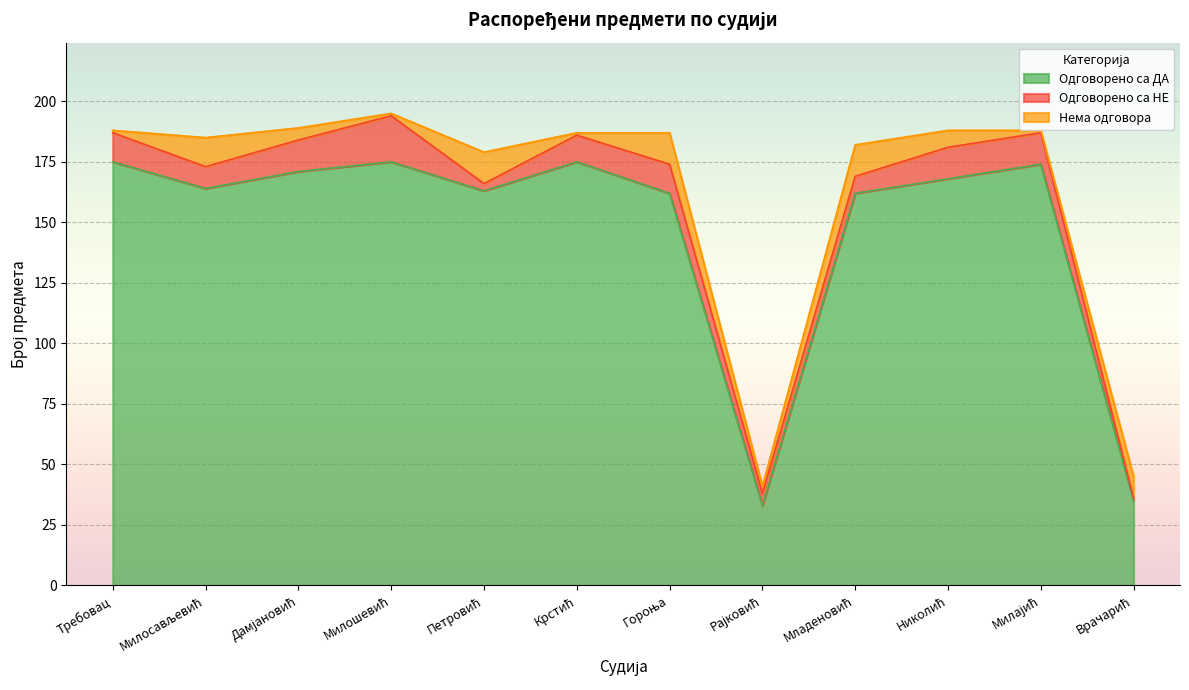

What is the sum of the Одговорено са НЕ values at Врачарић and Рајковић?

6